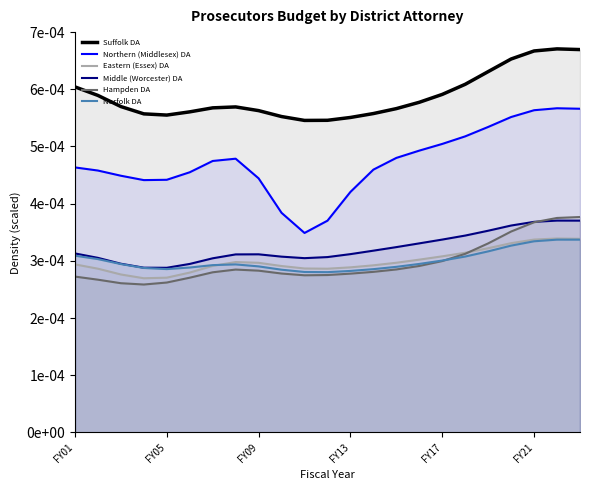

Does the chart display data point markers on the line(s)?

No